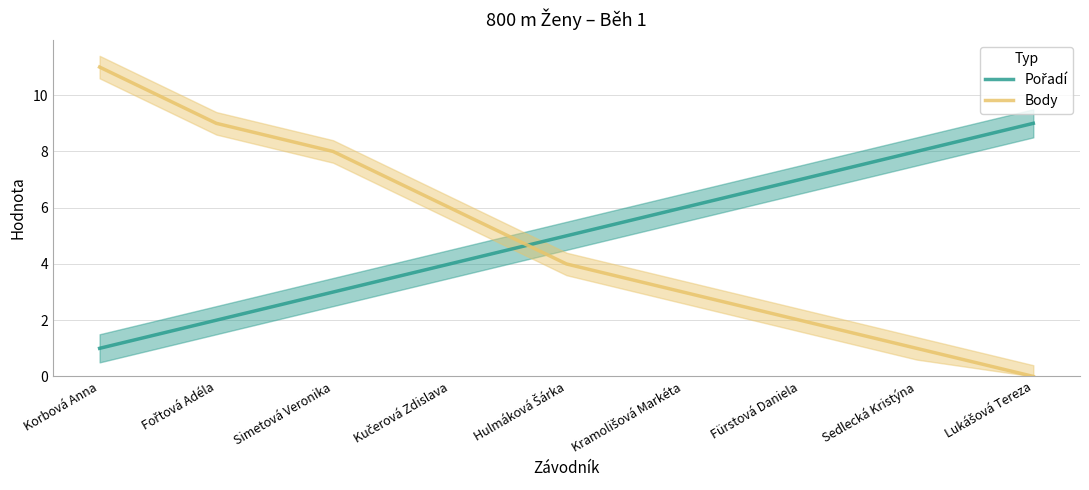

Reading left to right, extract all data points from this chart.

Pořadí: Korbová Anna=1	Fořtová Adéla=2	Simetová Veronika=3	Kučerová Zdislava=4	Hulmáková Šárka=5	Kramolišová Markéta=6	Fürstová Daniela=7	Sedlecká Kristýna=8	Lukášová Tereza=9
Body: Korbová Anna=11	Fořtová Adéla=9	Simetová Veronika=8	Kučerová Zdislava=6	Hulmáková Šárka=4	Kramolišová Markéta=3	Fürstová Daniela=2	Sedlecká Kristýna=1	Lukášová Tereza=0